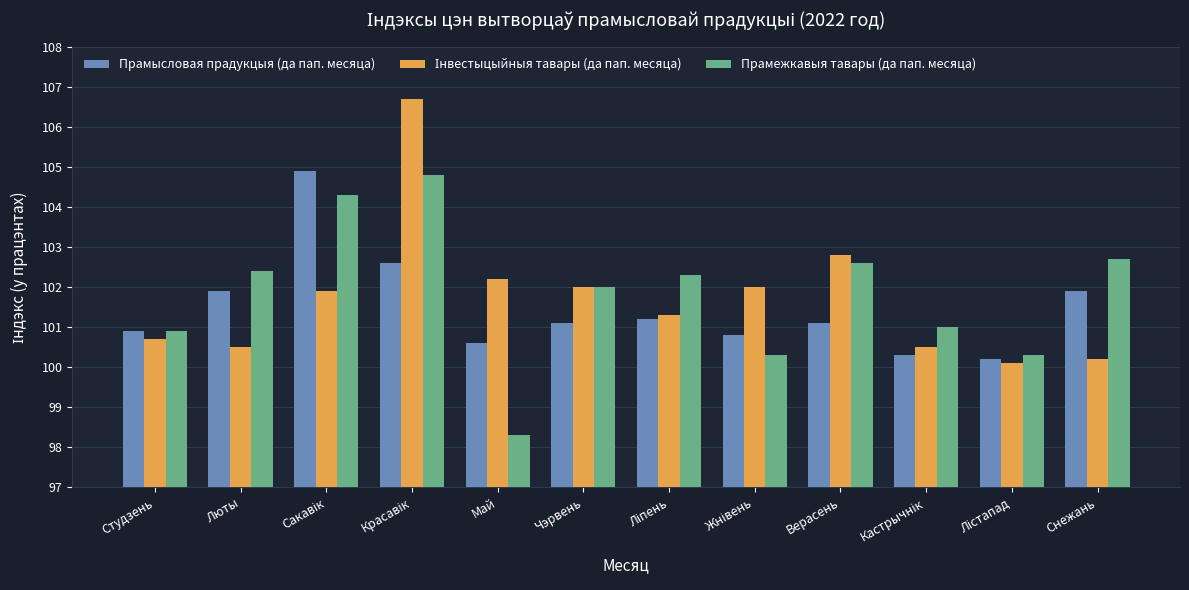

At which category does the chart reach its minimum across all series?

Май